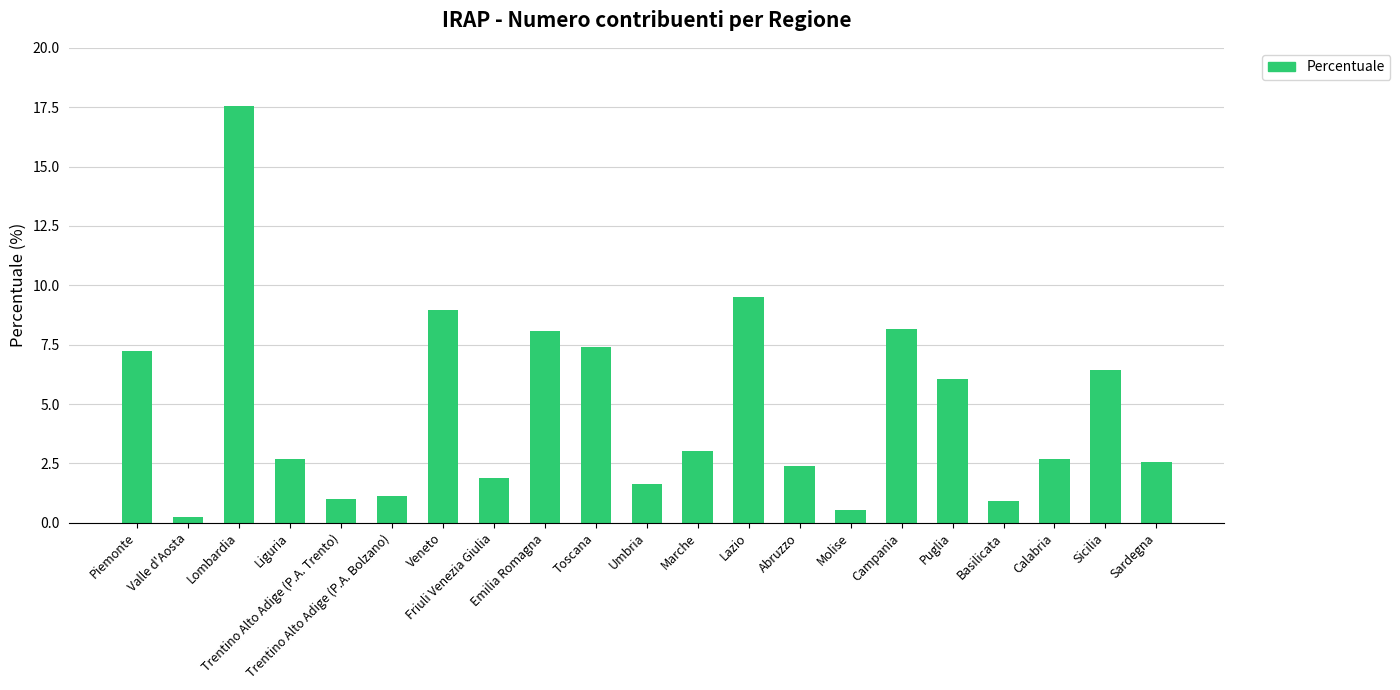

Does the chart contain any negative values?

No